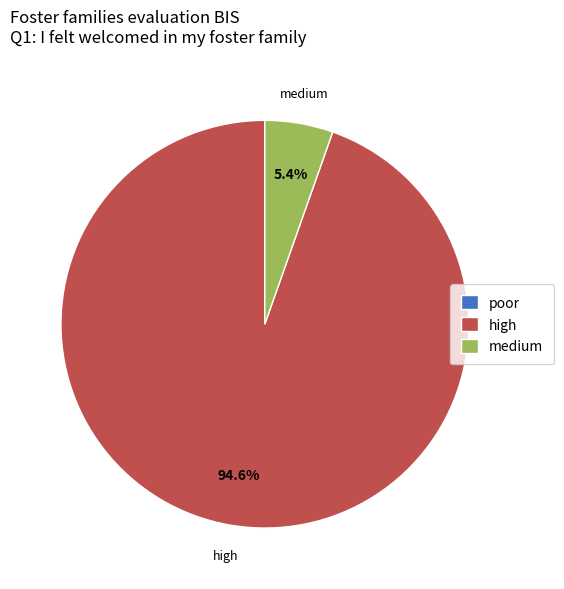

How many segments does this pie chart have?

2